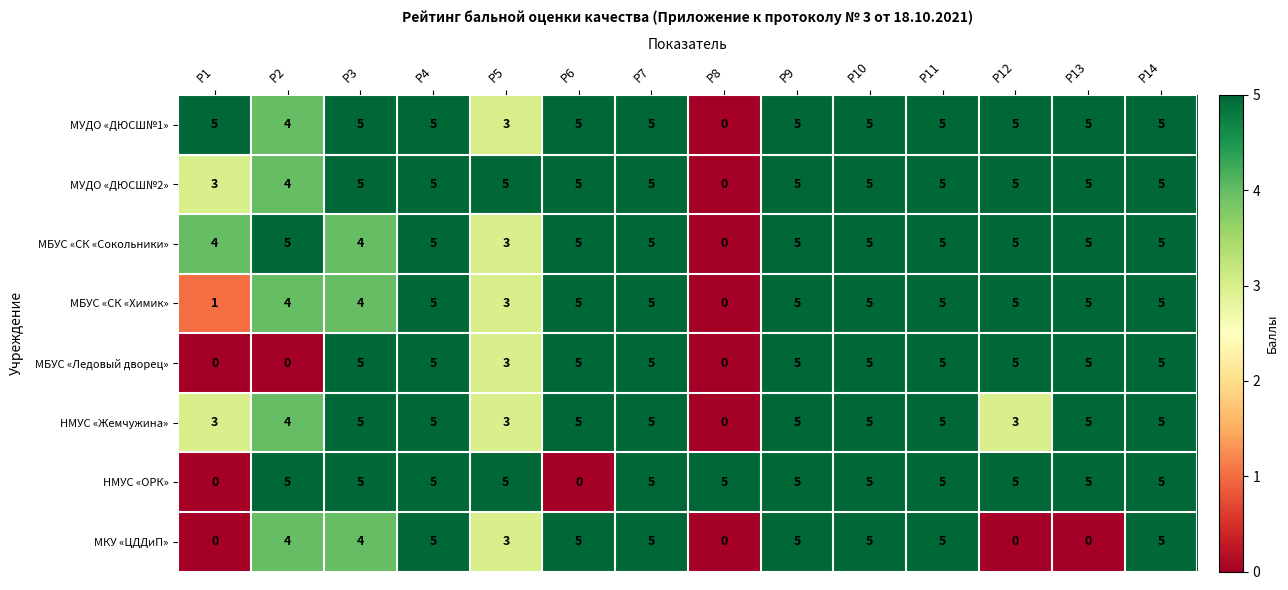

At how many categories does at least one series exceed 4?

14